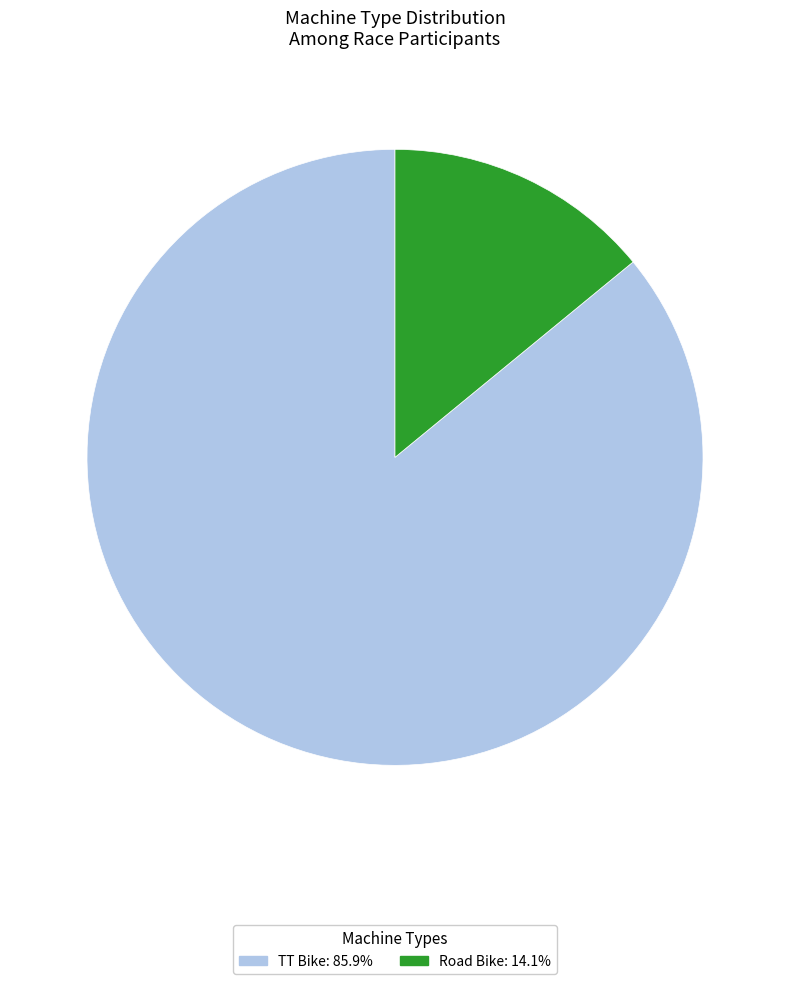

Is there a majority slice in this chart?

Yes